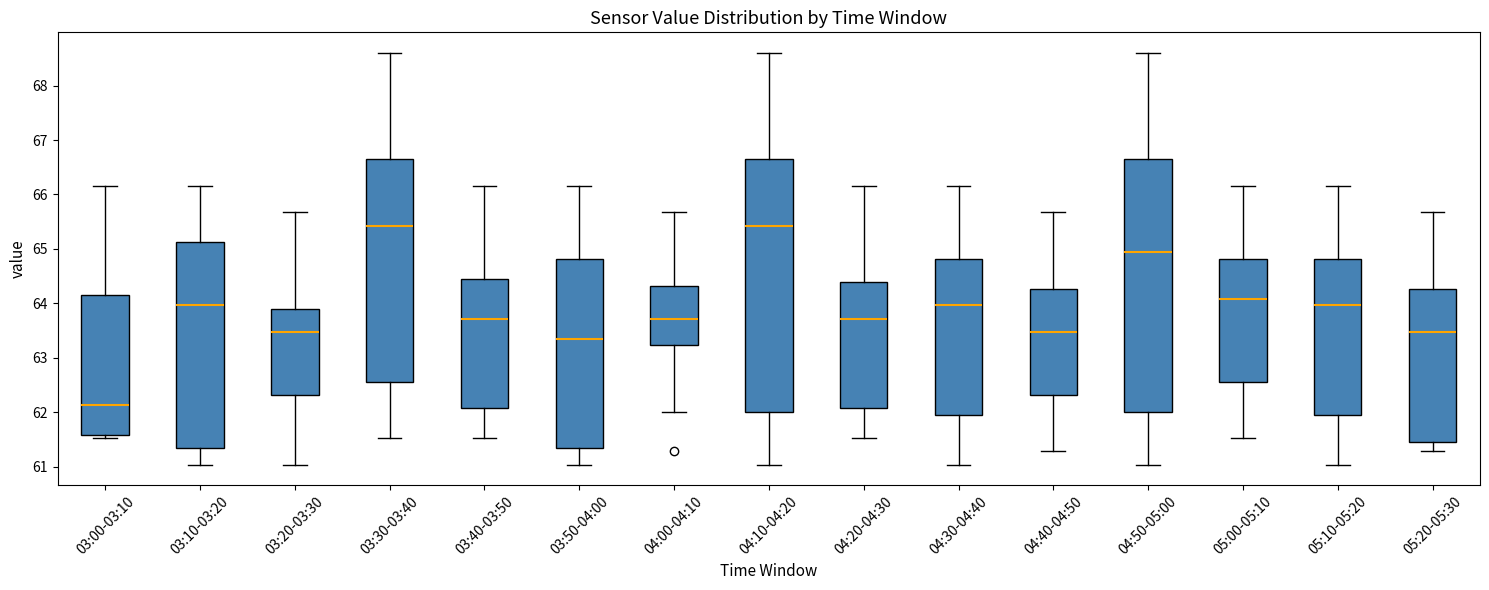

Reading left to right, transcribe this box plot: for each box, give where its median line is, the range the box spans, and where its two whiskers end, as read against the y-axis. The values are not printed on the chart, so give them approximately, as read against the axis.

03:00-03:10: median 62.1, box 61.6 to 64.1, whiskers 61.5 to 66.2
03:10-03:20: median 64.0, box 61.3 to 65.1, whiskers 61.0 to 66.2
03:20-03:30: median 63.5, box 62.3 to 63.9, whiskers 61.0 to 65.7
03:30-03:40: median 65.4, box 62.6 to 66.7, whiskers 61.5 to 68.6
03:40-03:50: median 63.7, box 62.1 to 64.5, whiskers 61.5 to 66.2
03:50-04:00: median 63.4, box 61.3 to 64.8, whiskers 61.0 to 66.2
04:00-04:10: median 63.7, box 63.2 to 64.3, whiskers 62.0 to 65.7
04:10-04:20: median 65.4, box 62.0 to 66.7, whiskers 61.0 to 68.6
04:20-04:30: median 63.7, box 62.1 to 64.4, whiskers 61.5 to 66.2
04:30-04:40: median 64.0, box 61.9 to 64.8, whiskers 61.0 to 66.2
04:40-04:50: median 63.5, box 62.3 to 64.3, whiskers 61.3 to 65.7
04:50-05:00: median 64.9, box 62.0 to 66.7, whiskers 61.0 to 68.6
05:00-05:10: median 64.1, box 62.6 to 64.8, whiskers 61.5 to 66.2
05:10-05:20: median 64.0, box 61.9 to 64.8, whiskers 61.0 to 66.2
05:20-05:30: median 63.5, box 61.5 to 64.3, whiskers 61.3 to 65.7